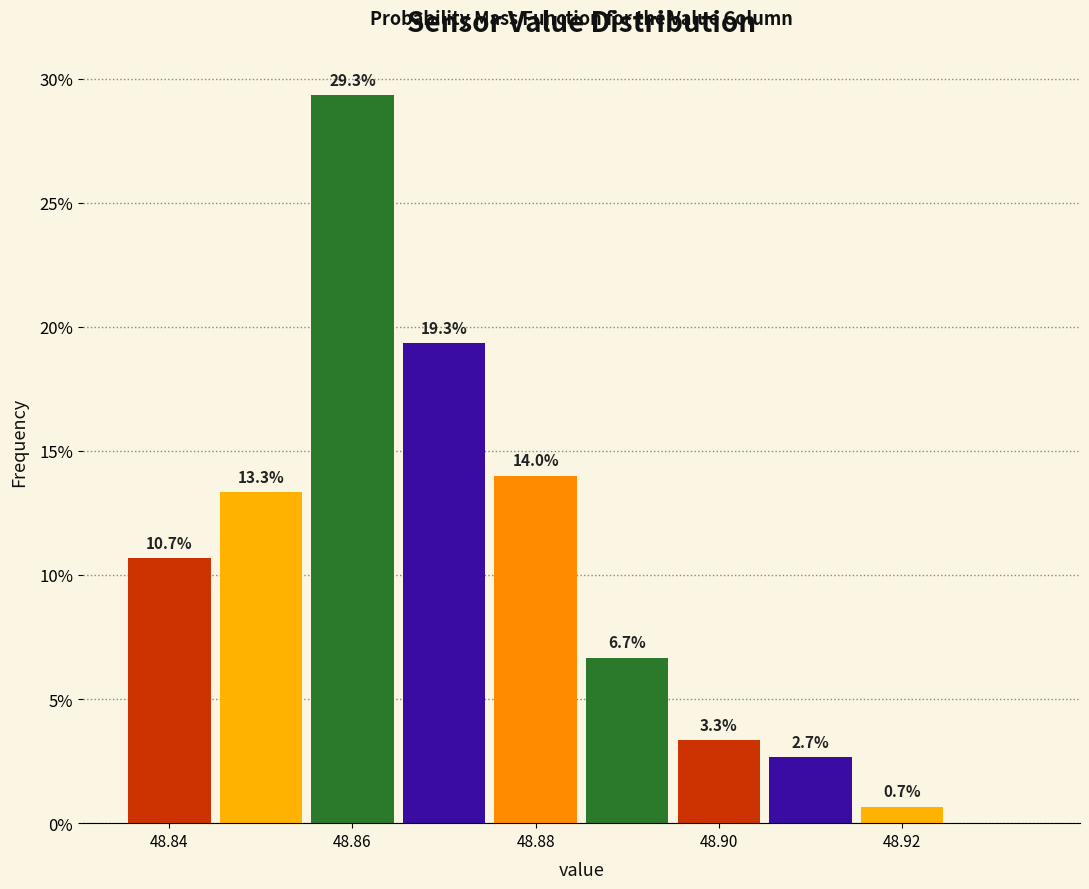

Which range on the x-axis has the tallest bar?

48.855 to 48.865